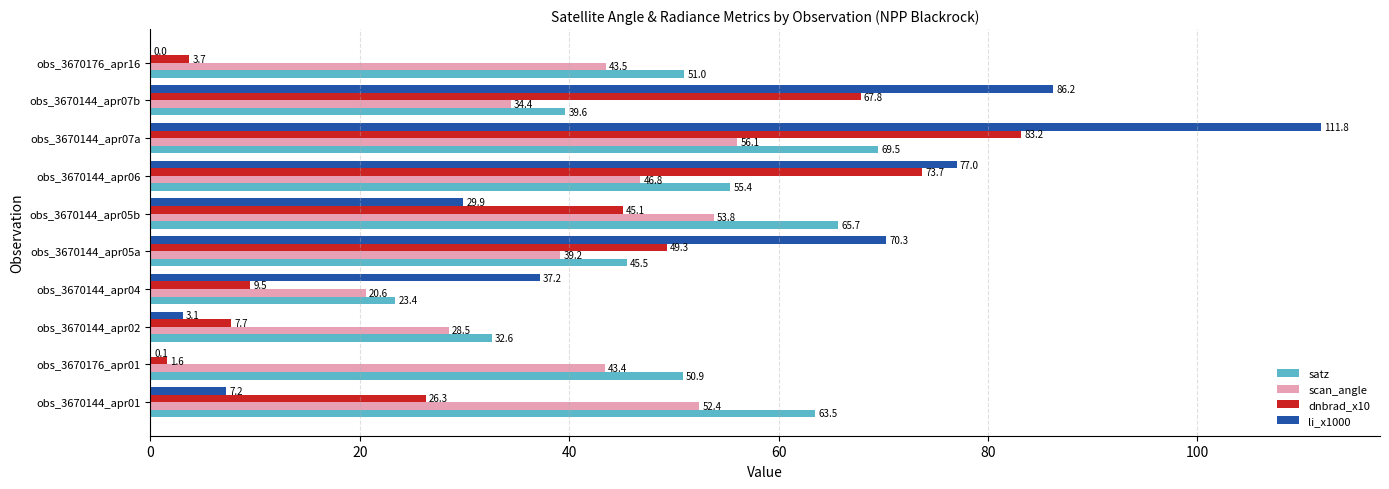

How many data points in li_x1000 are above 37?

5